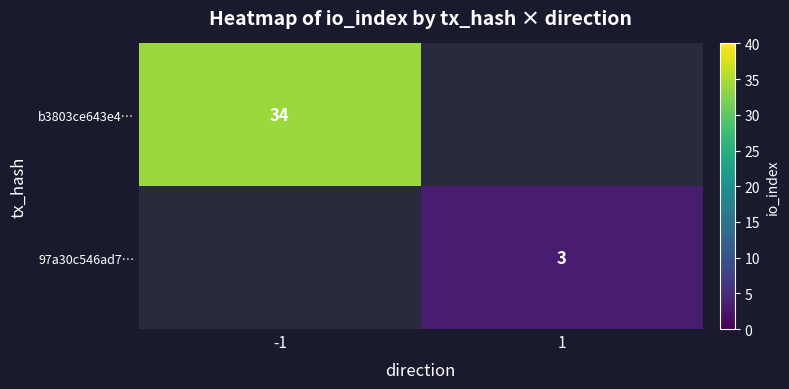

The b3803ce643e4… series shows 34 at -1. True or false?

True